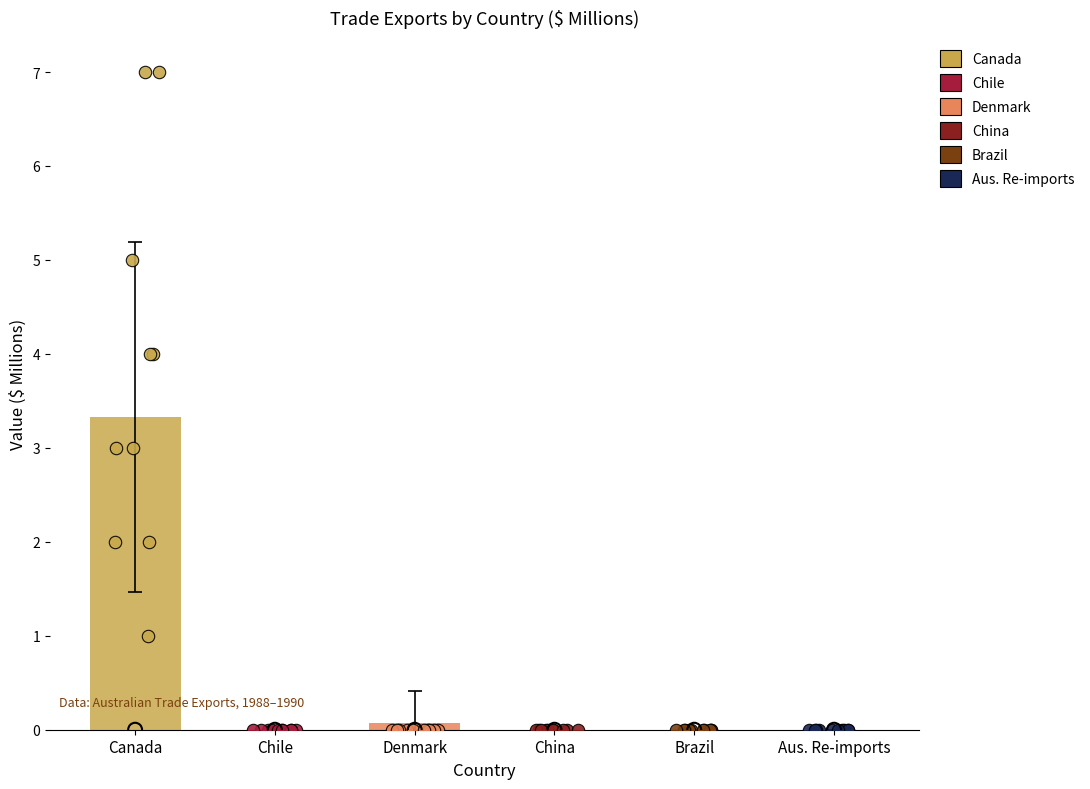

Which series reaches the maximum Y coordinate?

Canada